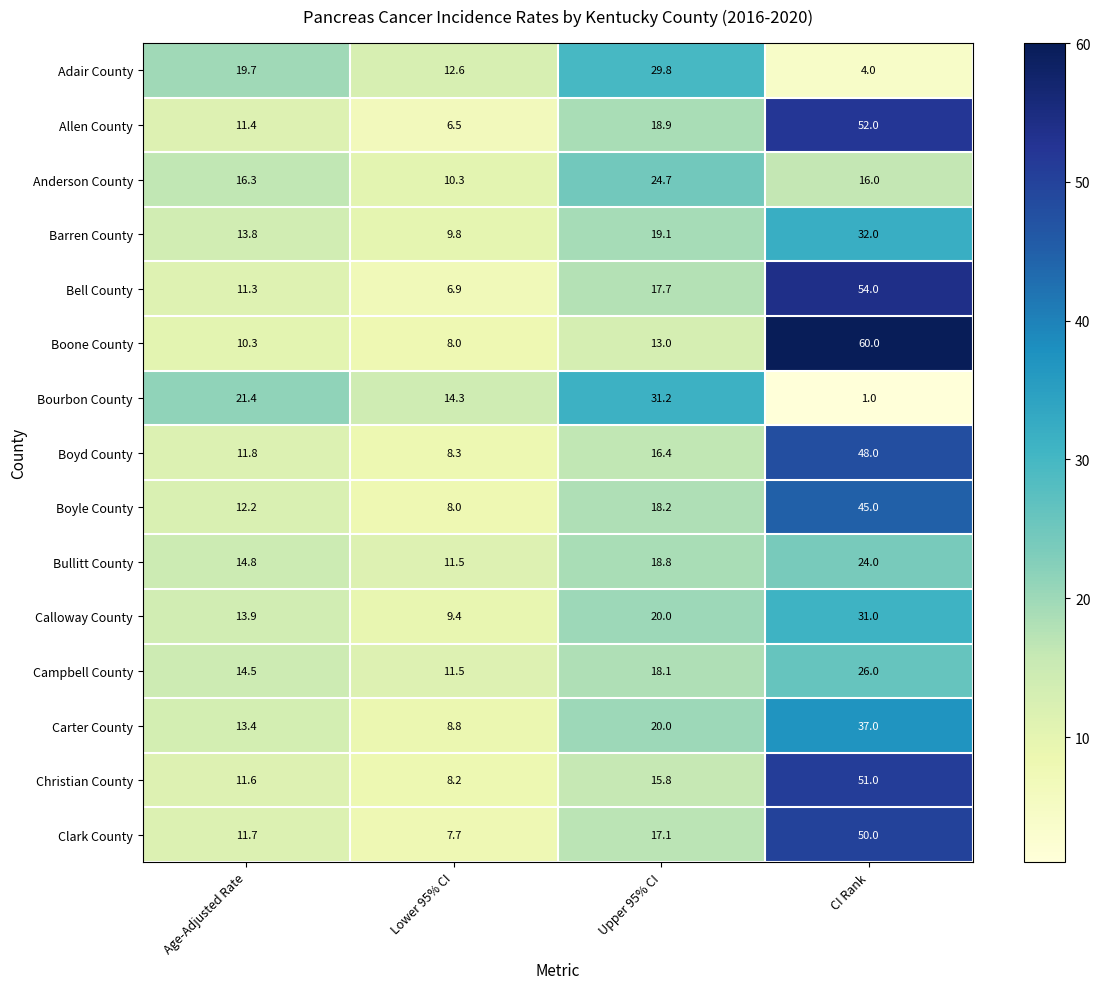

Which category has the lowest value in the Boyle County series?

Lower 95% CI